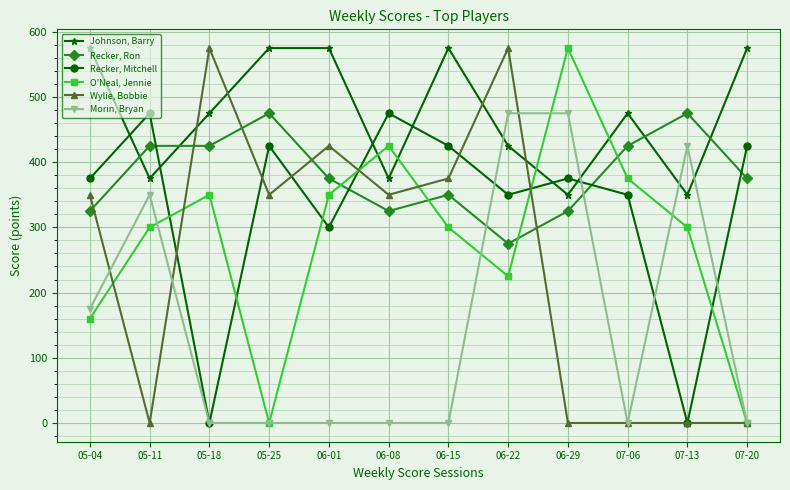

What are all the series names shown in the legend?

Johnson, Barry, Recker, Ron, Recker, Mitchell, O'Neal, Jennie, Wylie, Bobbie, Morin, Bryan